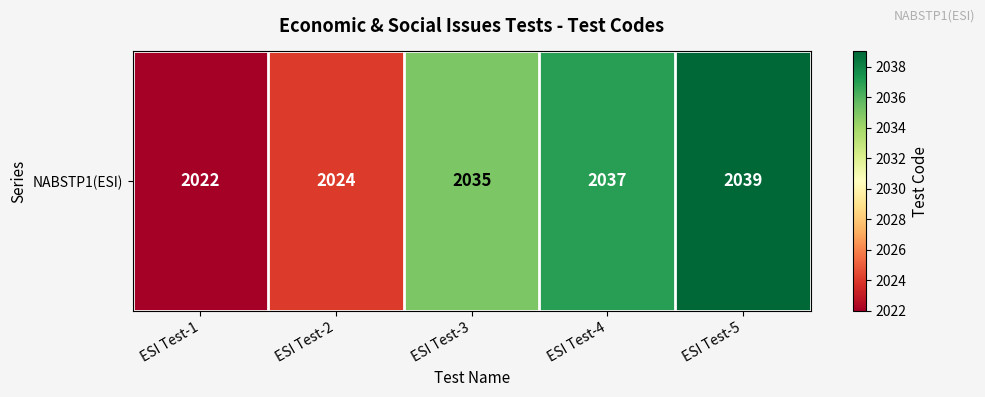

What is the approximate value at ESI Test-5, to the nearest 10?

2040